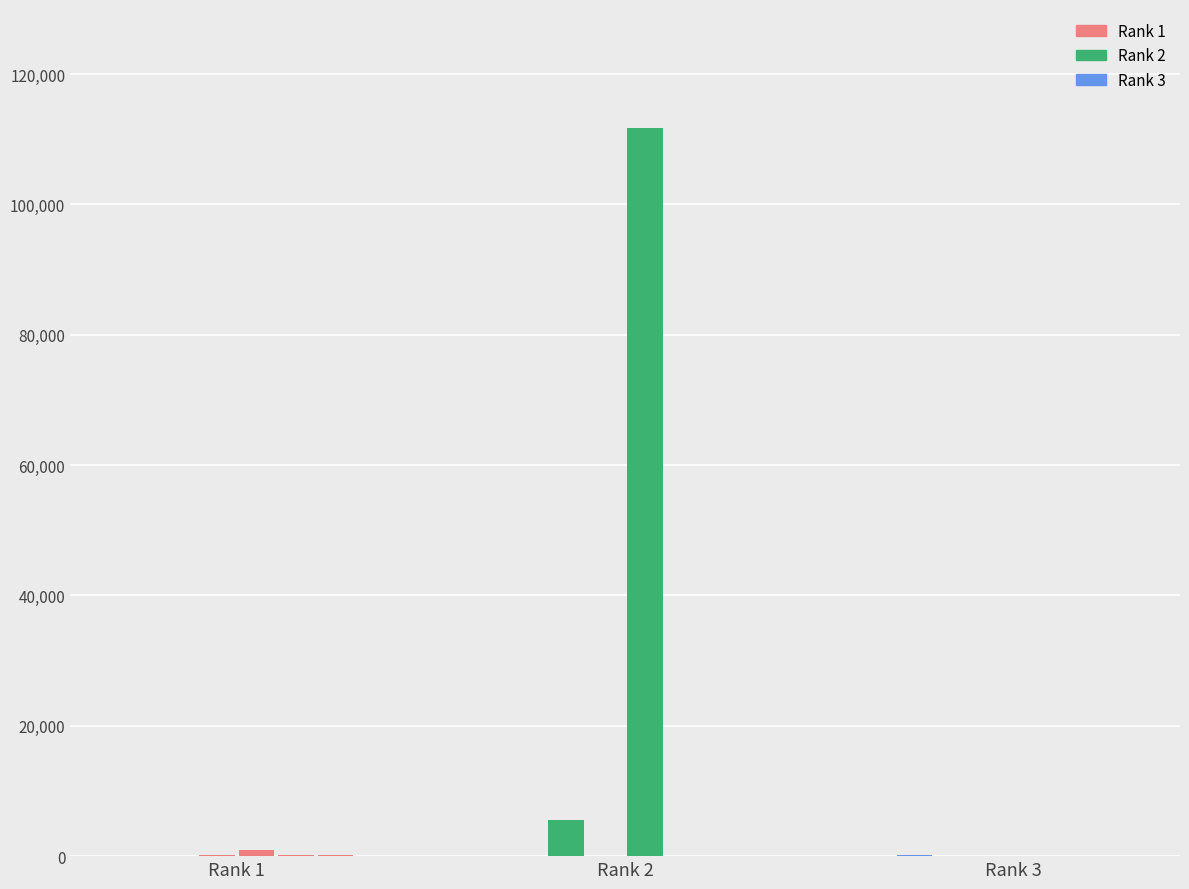

The value of Total Refs. at Rank 2 is 111678. True or false?

True